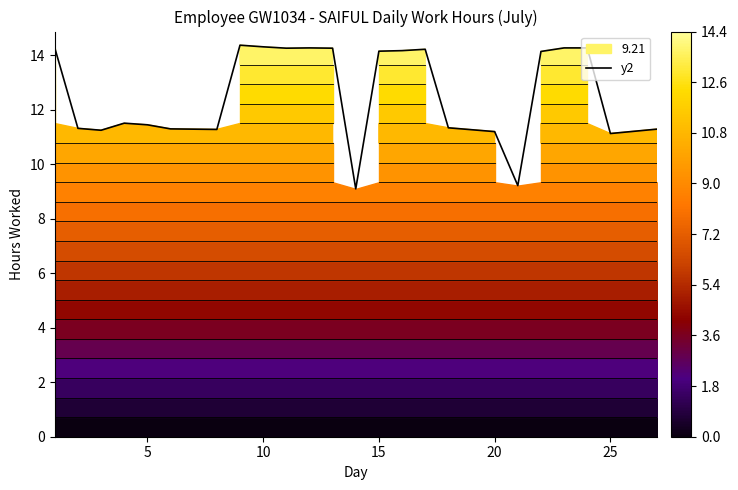

Is it true that y2 equals 16.7 at 25?

False